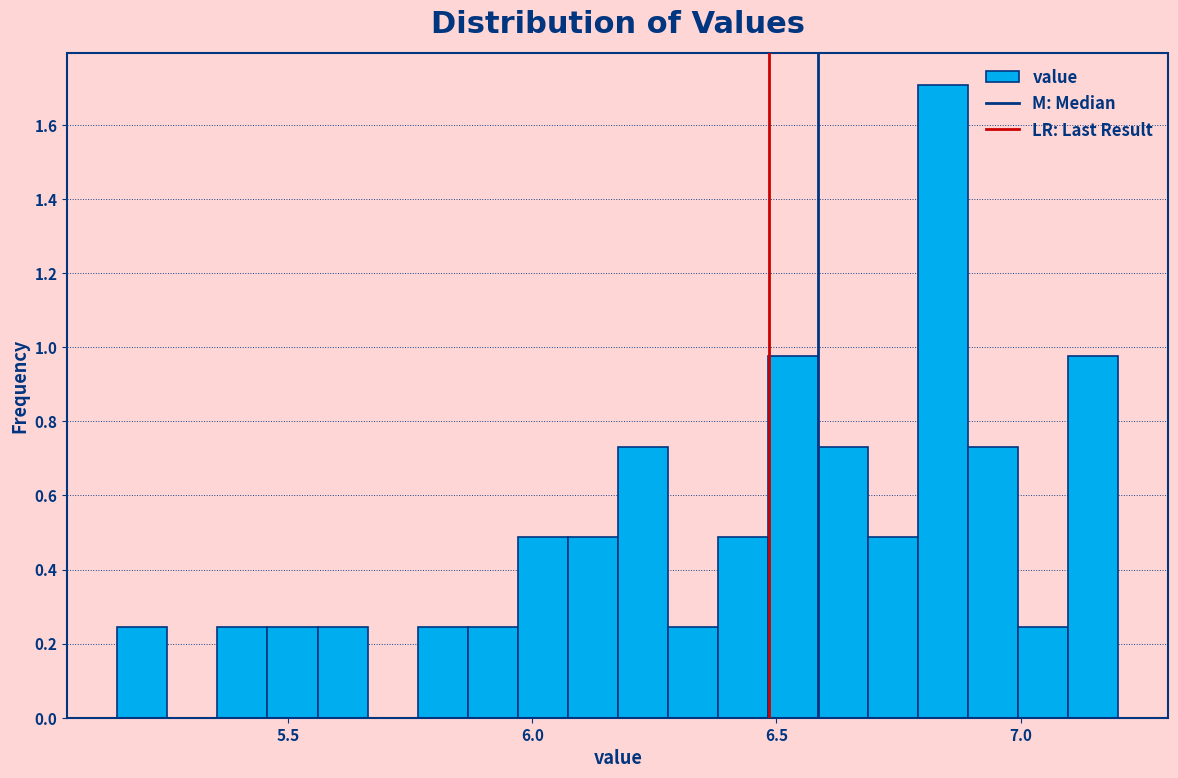

Read against the x-axis, roughly where is the centre of the tallest bar?

6.85